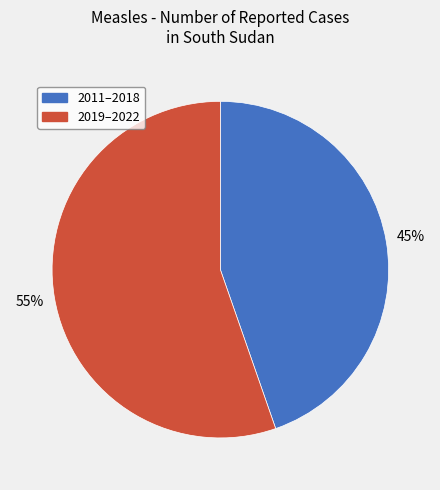

Is the sum of 2011–2018 and 2019–2022 greater than half?

Yes